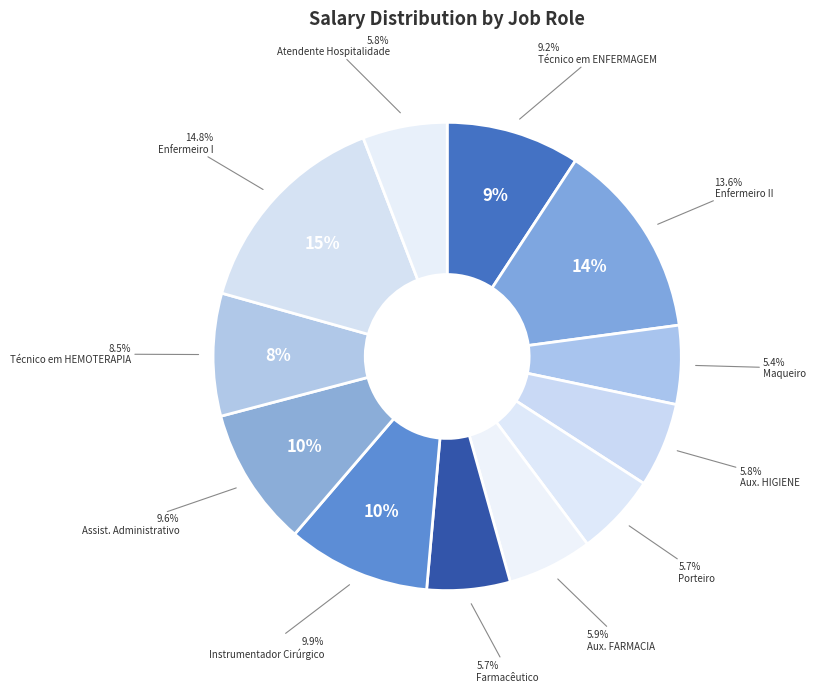

True or false: INSTRUMENTADOR (A) CIRURGICO (A) accounts for 19% of the total.

False